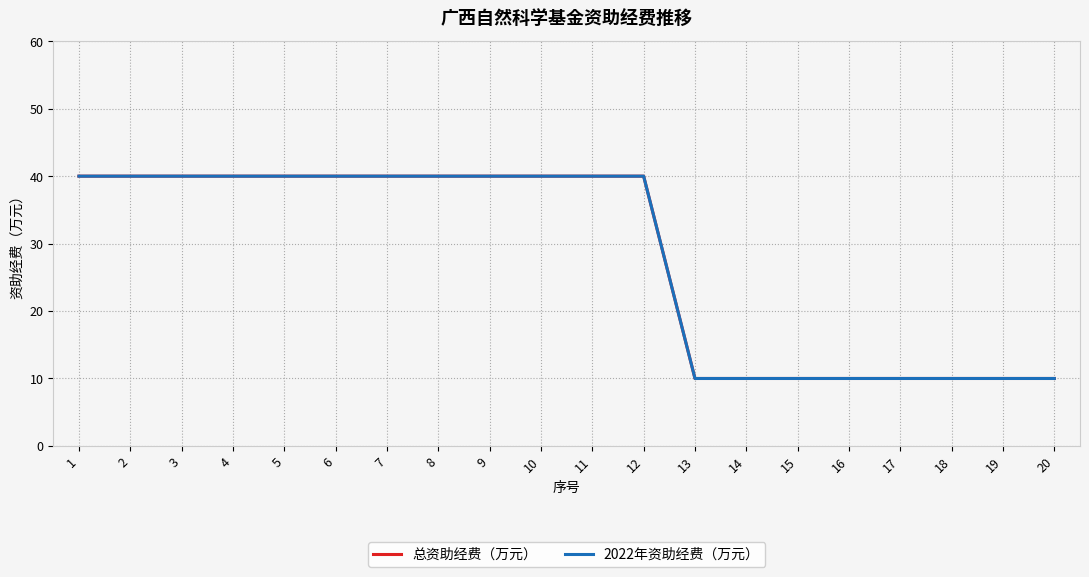

What is the value of the 2022年资助经费（万元） point at the 2nd from the left?

40